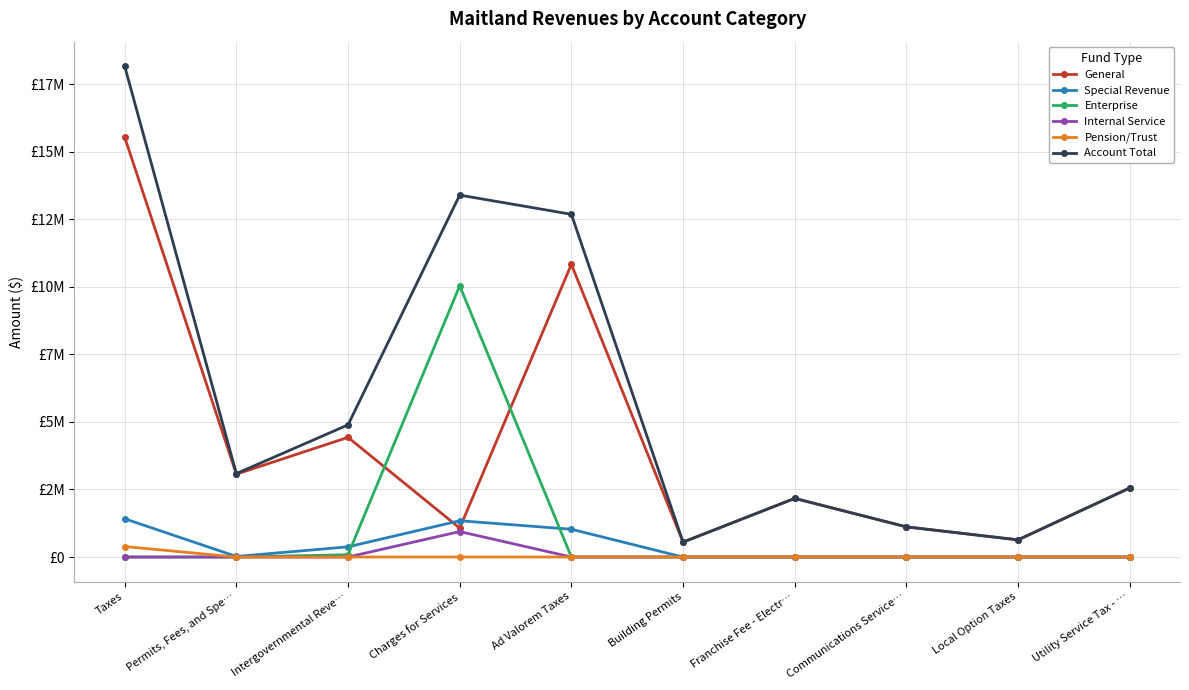

Is this an area chart (filled region under the line)?

No